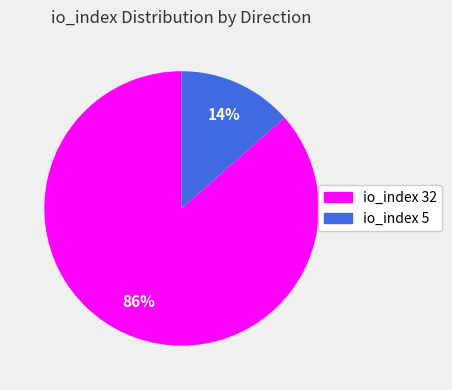

What percentage is the io_index 32 slice, to the nearest percent?

86%